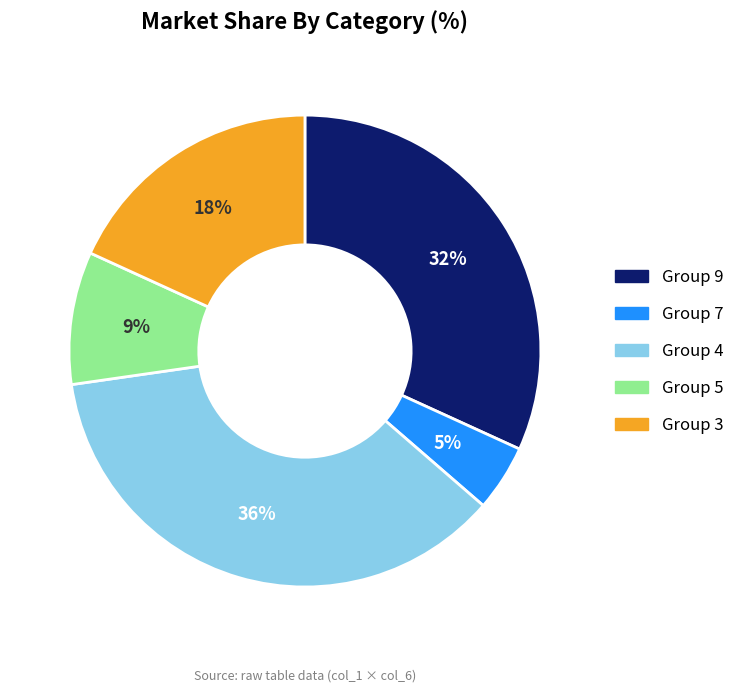

Is there any slice that represents more than half of the pie?

No